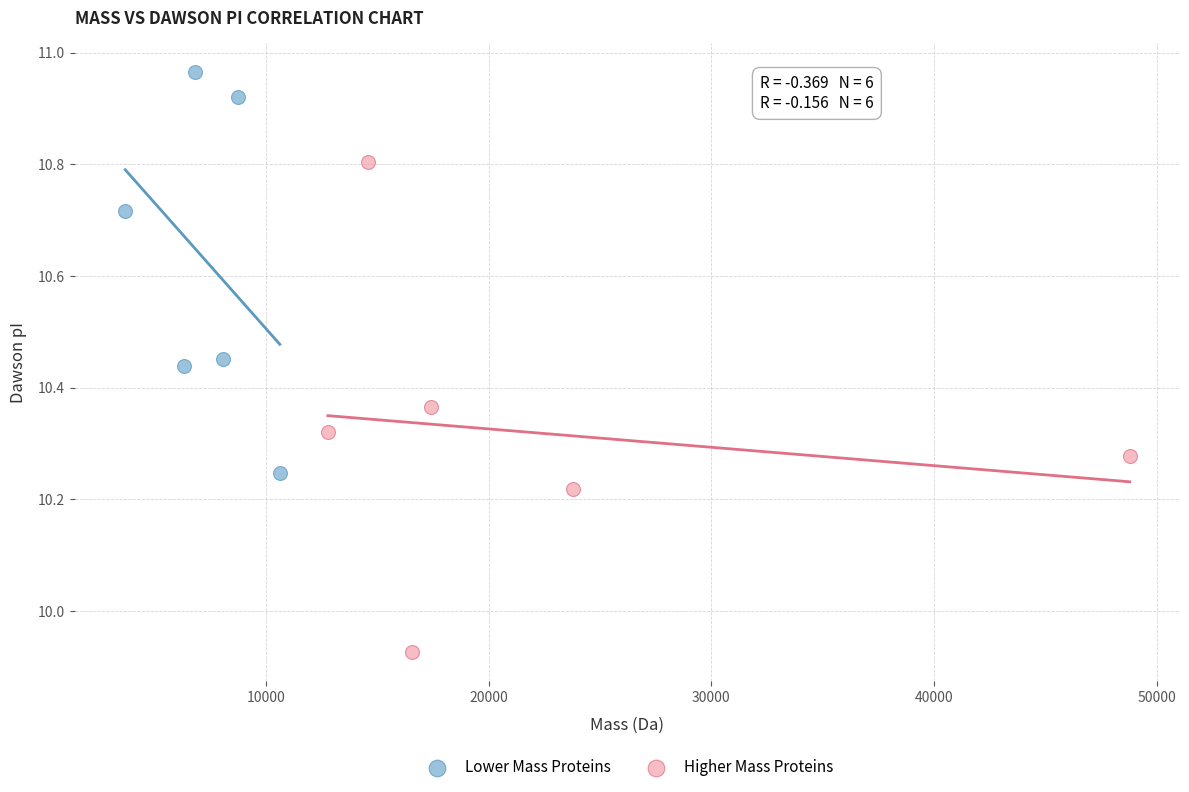

Which series has the largest Y range (max minus min)?

Higher Mass Proteins